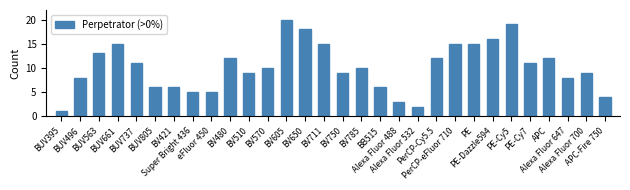

What is the value of the 22nd bar from the left?

15